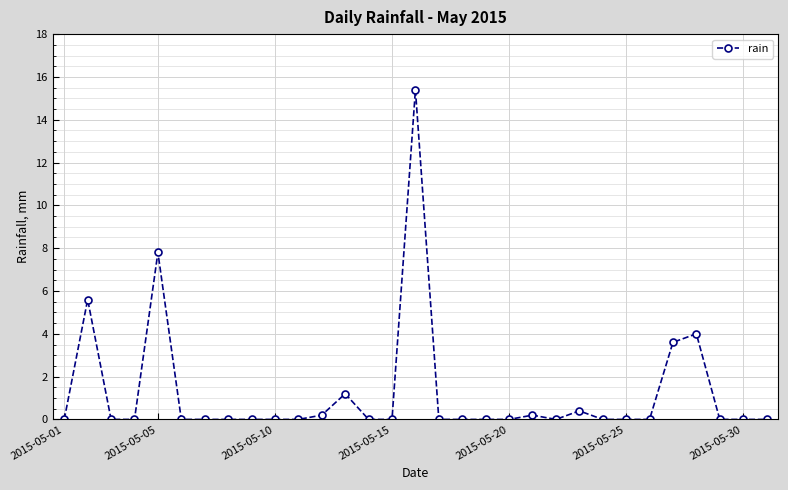

What is the sum of all values?

38.4